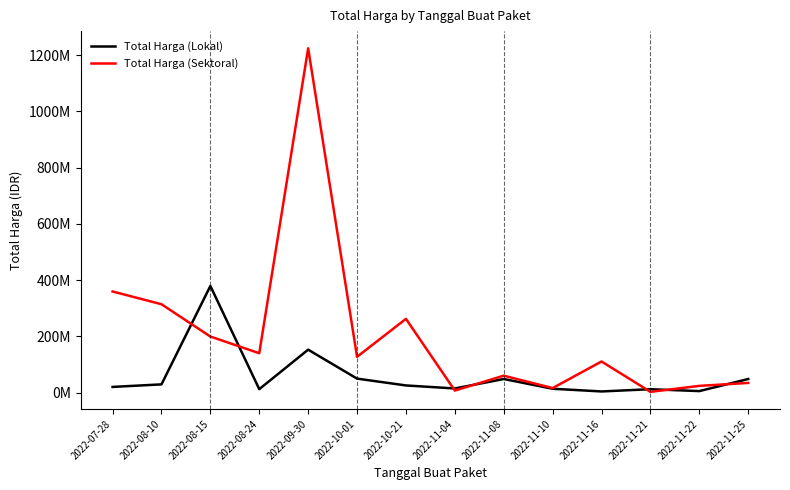

How many values in the Total Harga (Sektoral) series are below 127000000?

7